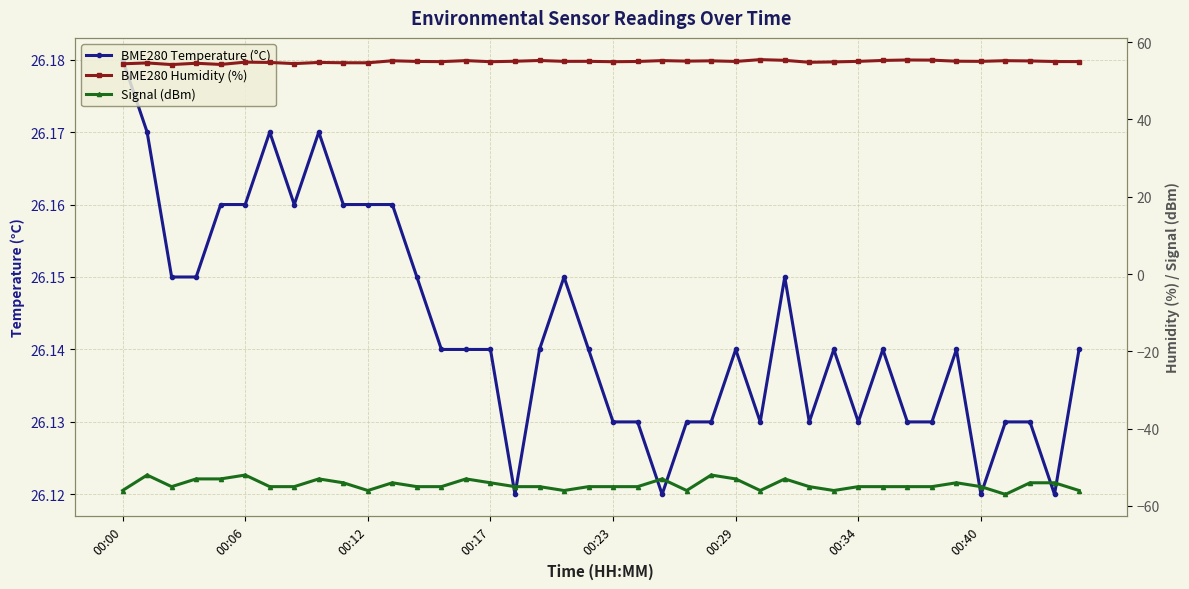

True or false: BME280 Temperature (°C) and Signal (dBm) cross at least once.

False